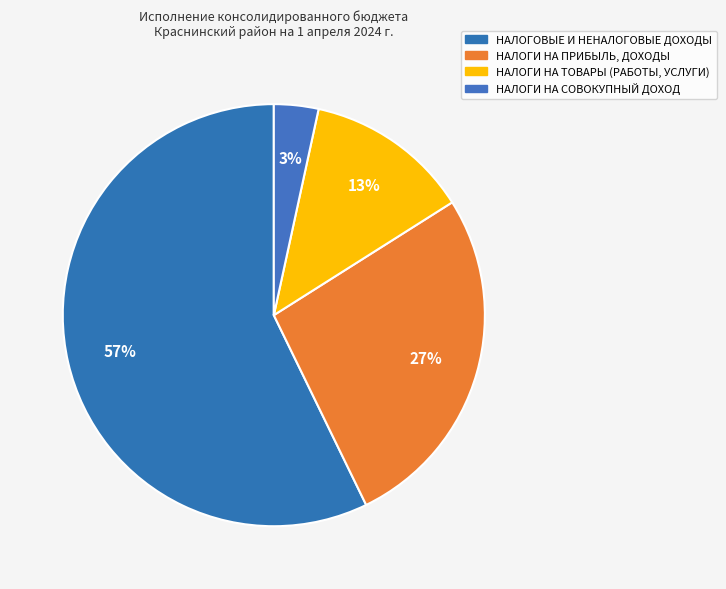

Which category has the smallest portion of the pie?

НАЛОГИ НА СОВОКУПНЫЙ ДОХОД